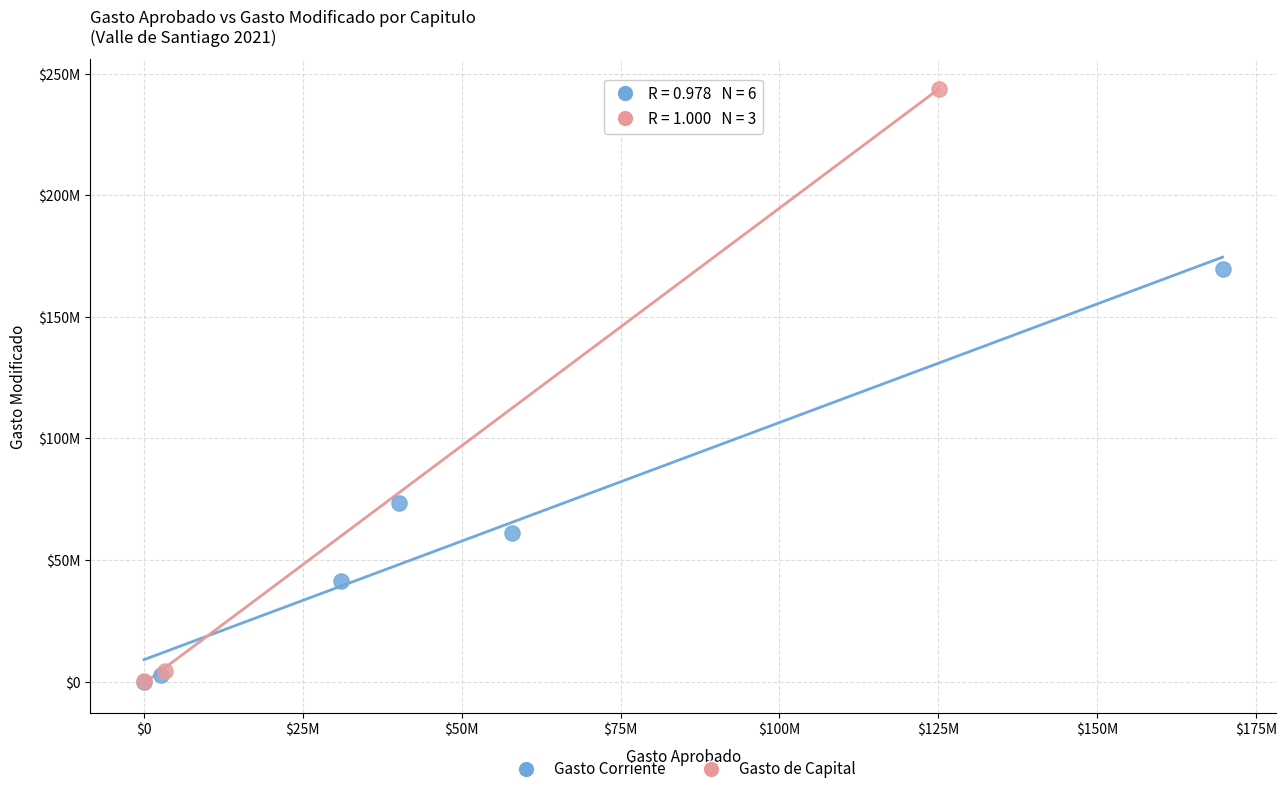

What are all the series names shown in the legend?

Gasto Corriente, Gasto de Capital